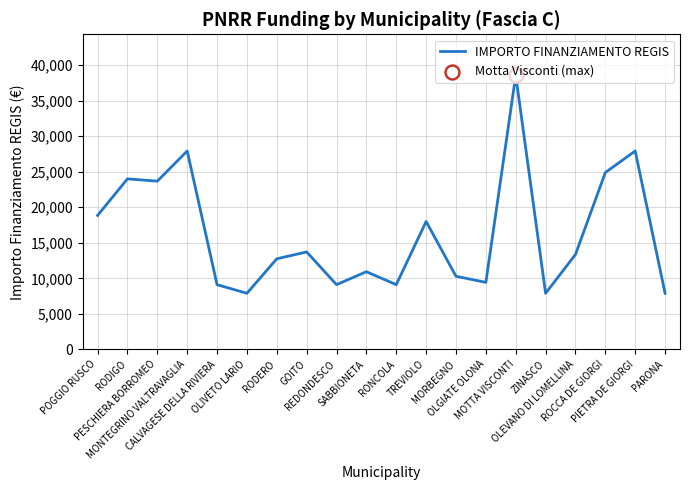

What is the ratio of the value at GOITO to the value at RODERO?

1.1